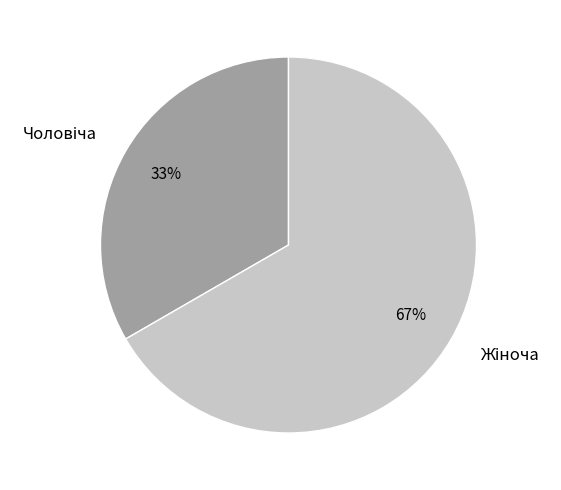

Does any single category account for the majority?

Yes